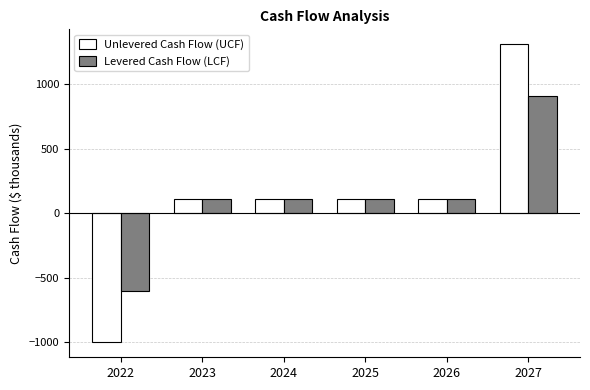

What is the sum of all Unlevered Cash Flow (UCF) values?

750